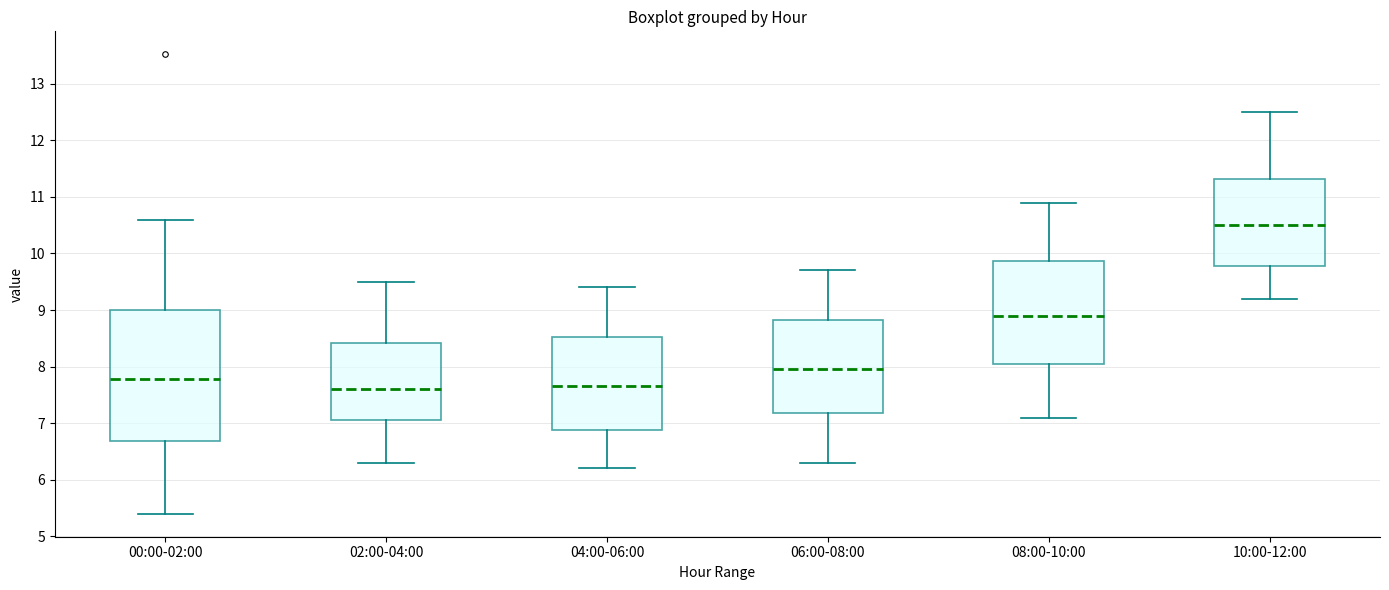

Which box is the tallest, from its lower edge to its upper edge?

00:00-02:00